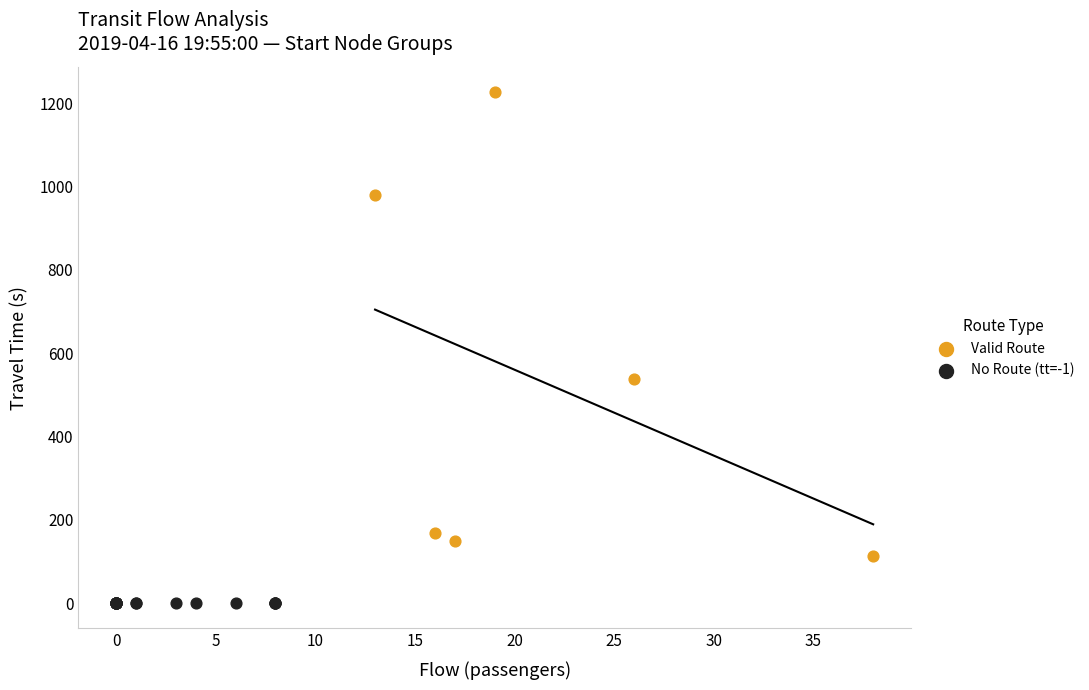

Which series reaches the minimum Y coordinate?

No Route (tt=-1)